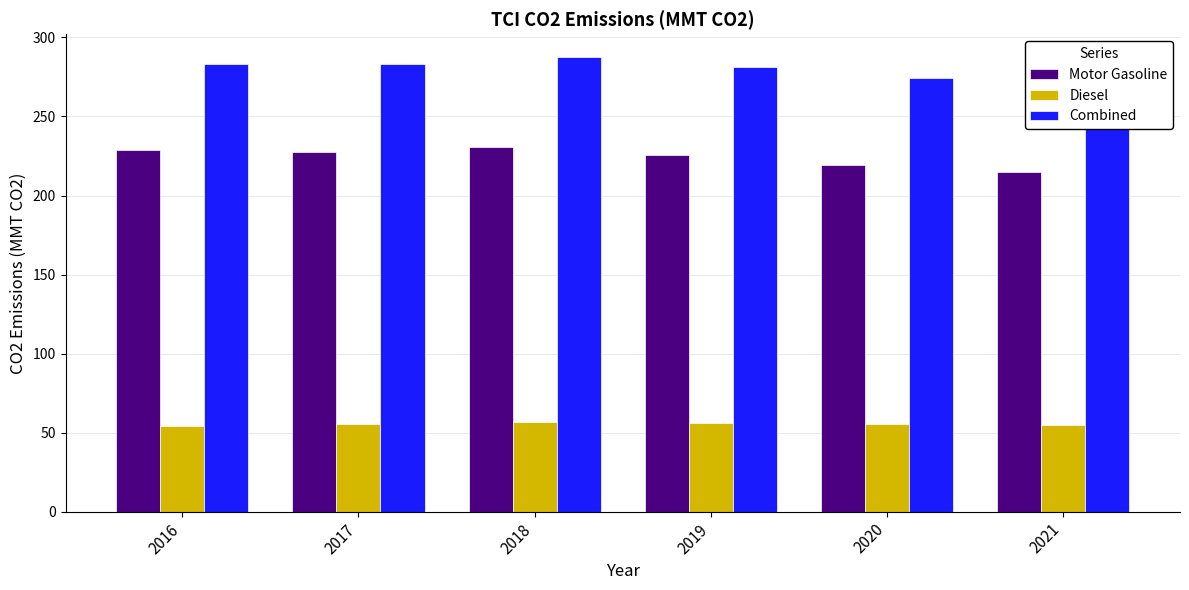

True or false: Combined has a value of 79.0 at 2016.

False